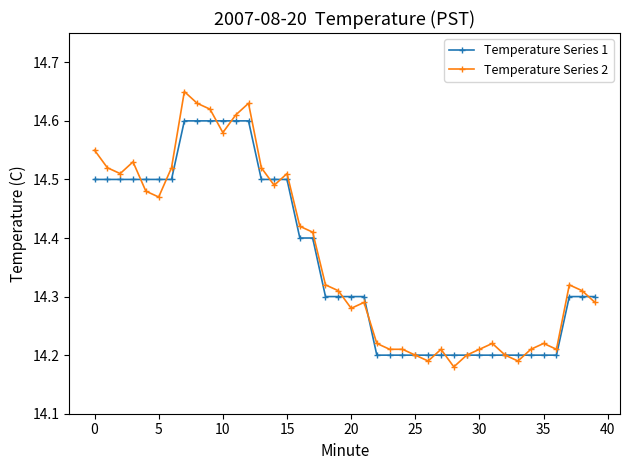

At how many categories does at least one series exceed 14?

40